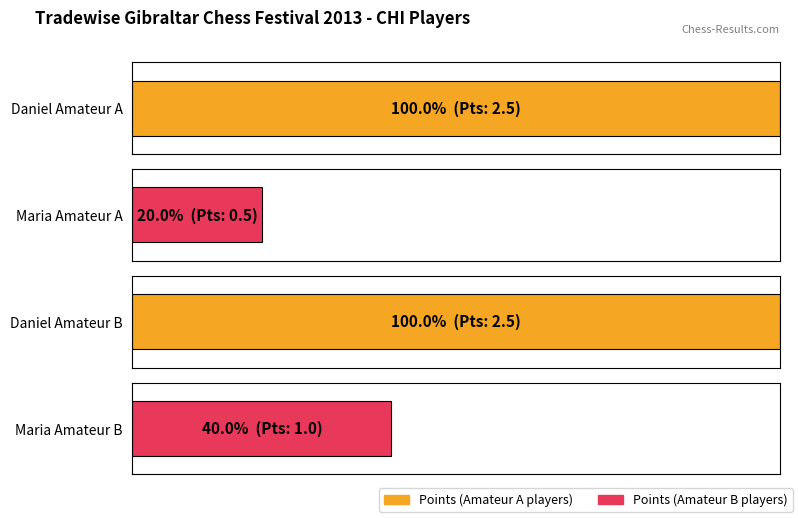

The Maximum utilization series shows 0.5 at Maria Amateur B. True or false?

False